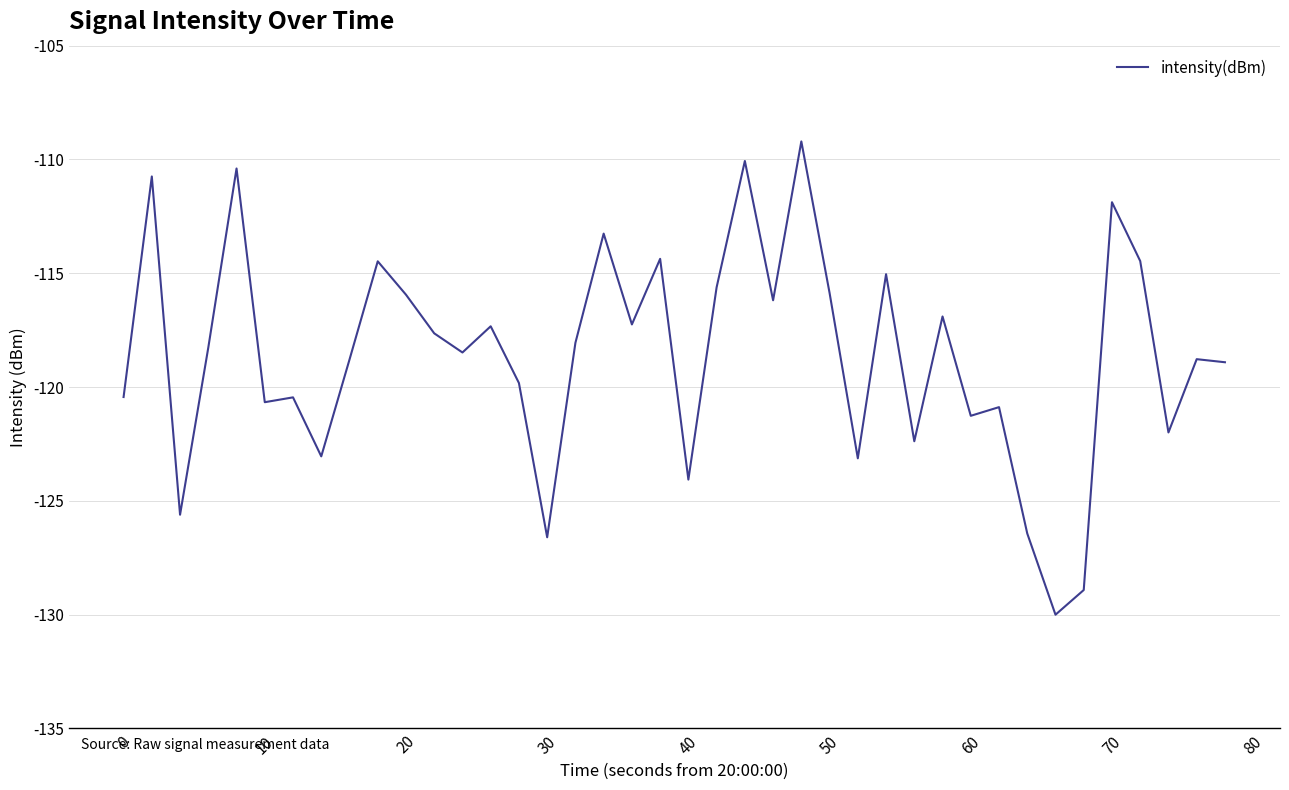

How many distinct data groups are displayed?

1